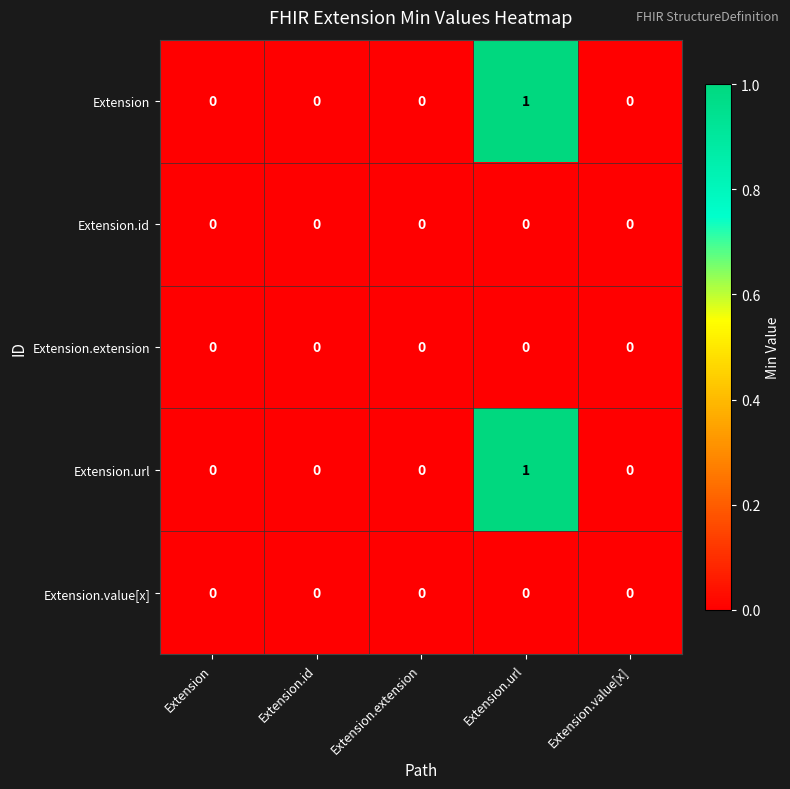

How many Extension.url values are between 0 and 1?

5